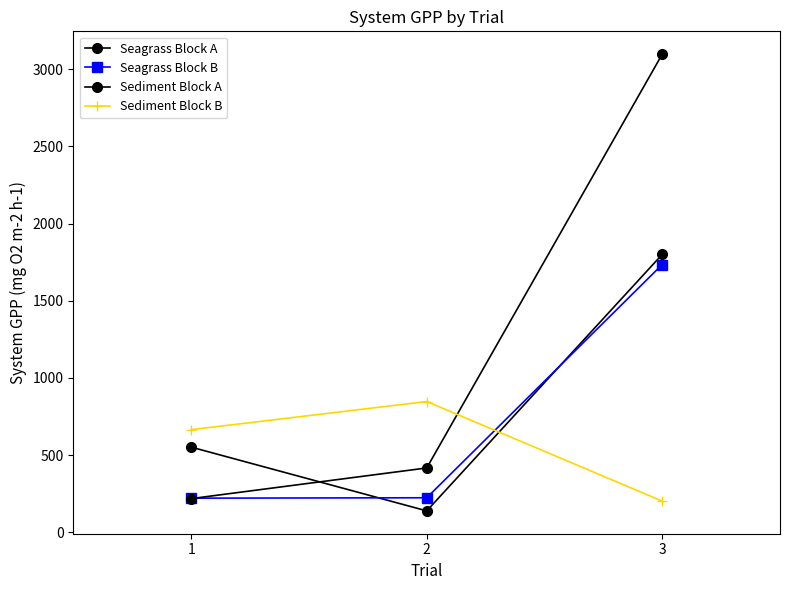

Where does the Seagrass Block A series first go above 551?

1